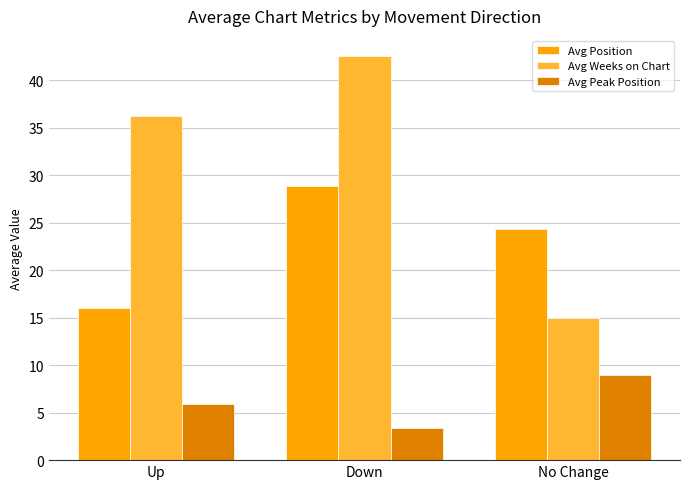

What position from the right is No Change?

1